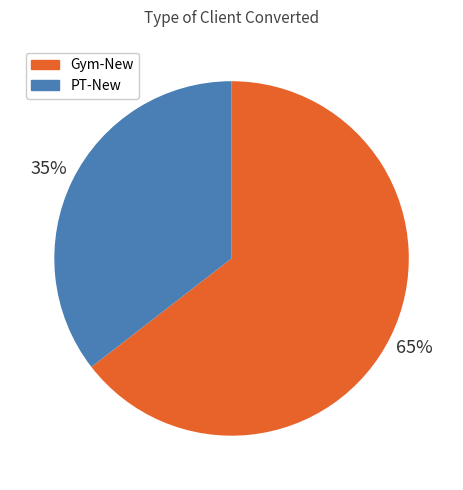

How many slices are in this pie chart?

2